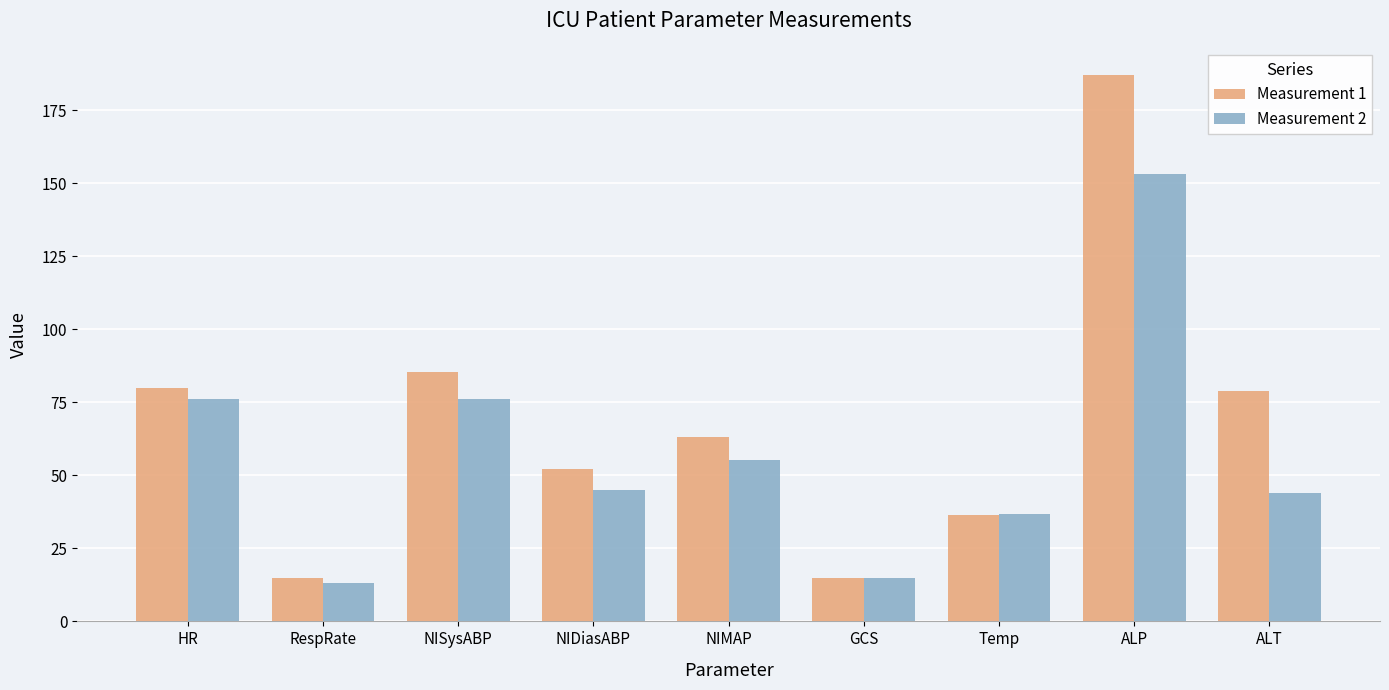

What is the difference between the maximum and minimum values in the Measurement 1 series?

172.0